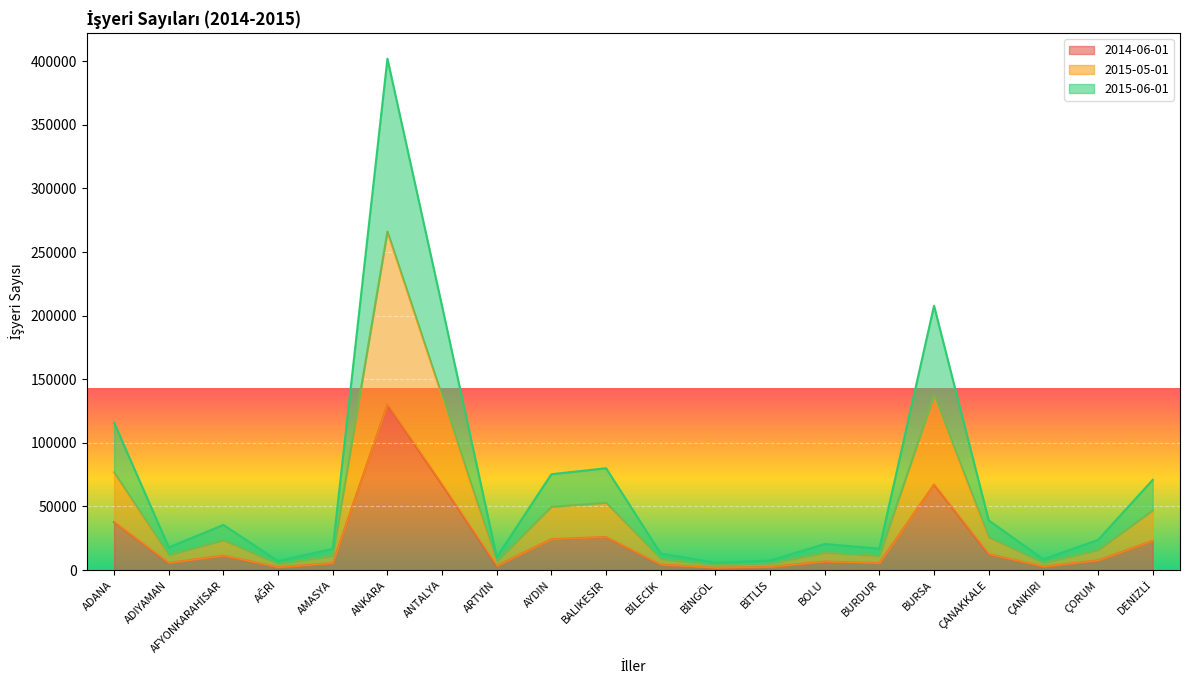

True or false: 2015-06-01 has more than 0 interior local peaks.

True